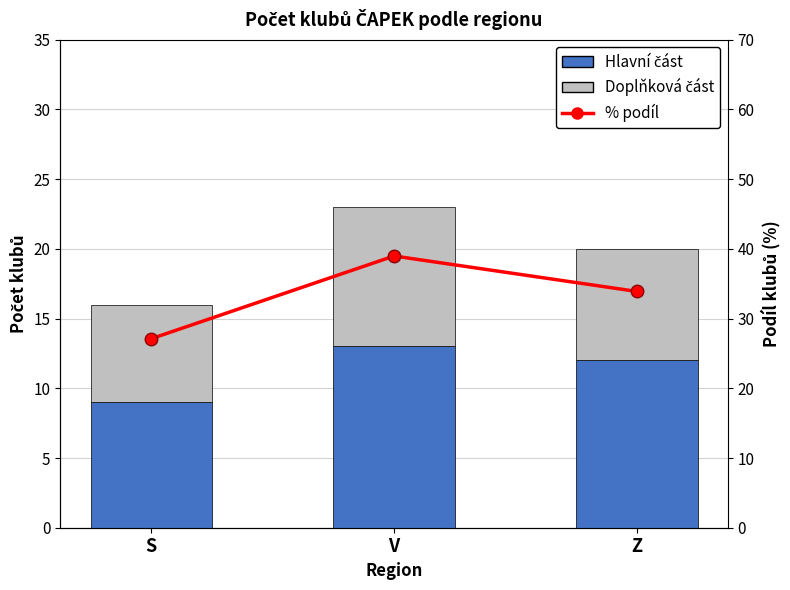

What is the label of the 2nd bar from the left?

V